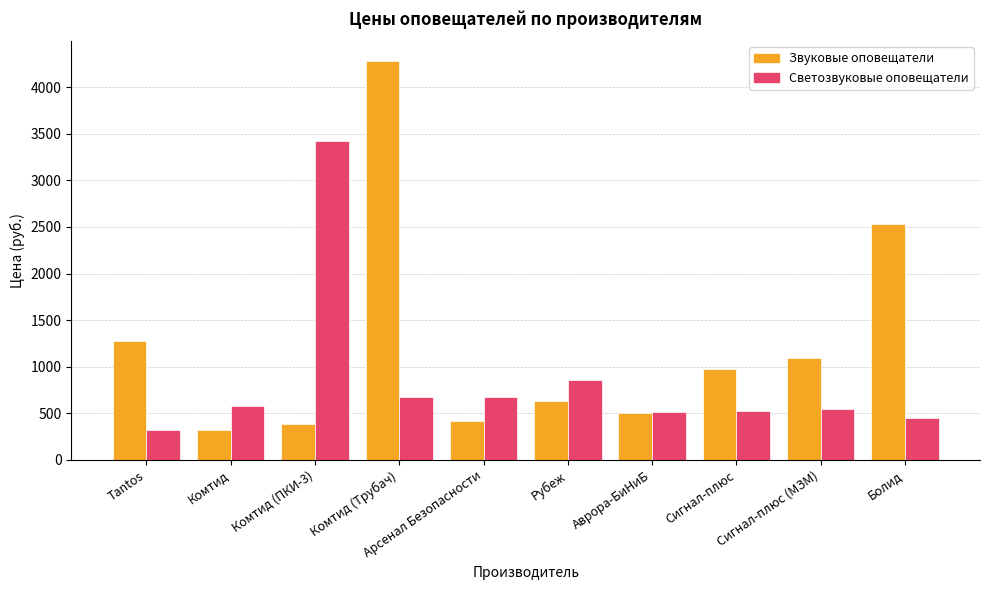

At Сигнал-плюс, list the series in order from largest to smallest.

Звуковые оповещатели, Светозвуковые оповещатели